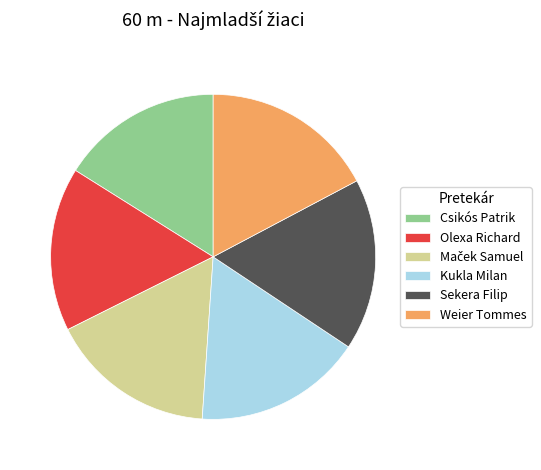

Approximately how many times larger is the value at Csikós Patrik compared to Weier Tommes?

0.9